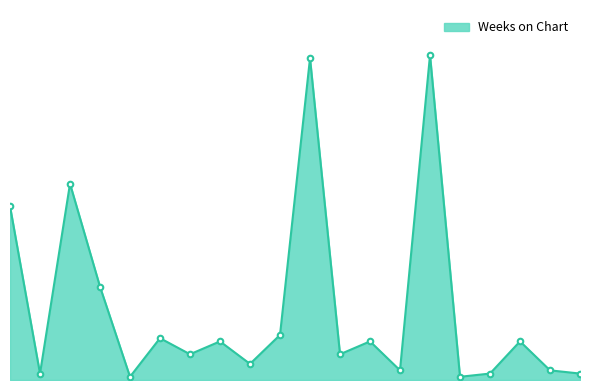

Does the chart display data point markers on the line(s)?

No